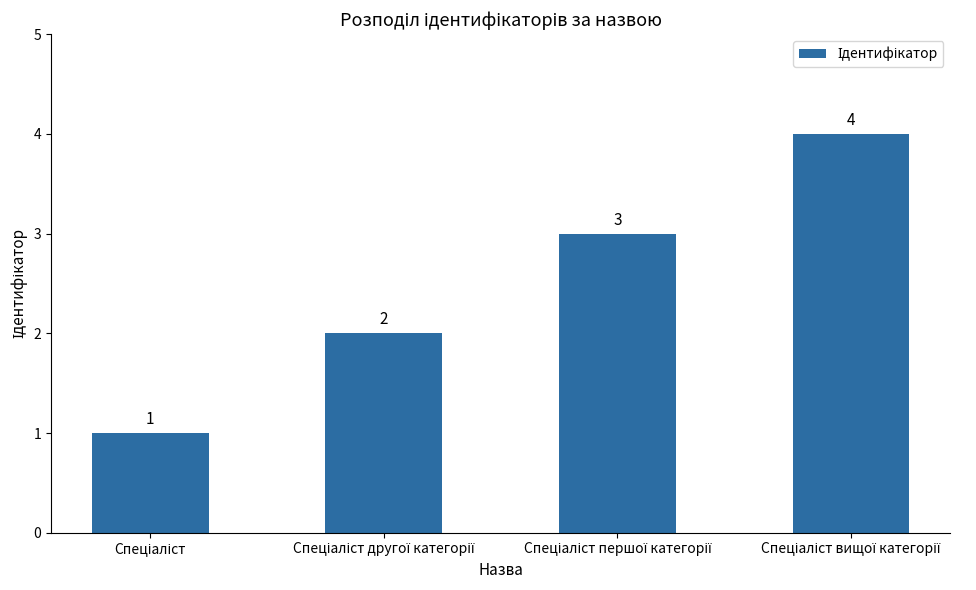

How many bars are there in total?

4